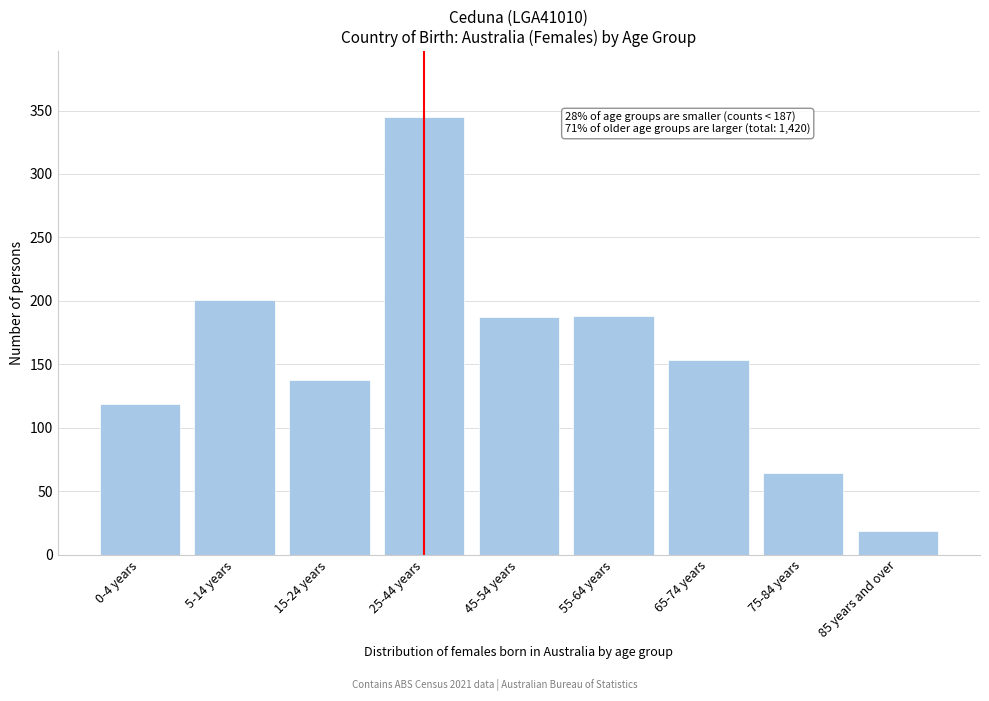

What is the difference between the values at 15-24 years and 45-54 years?

49